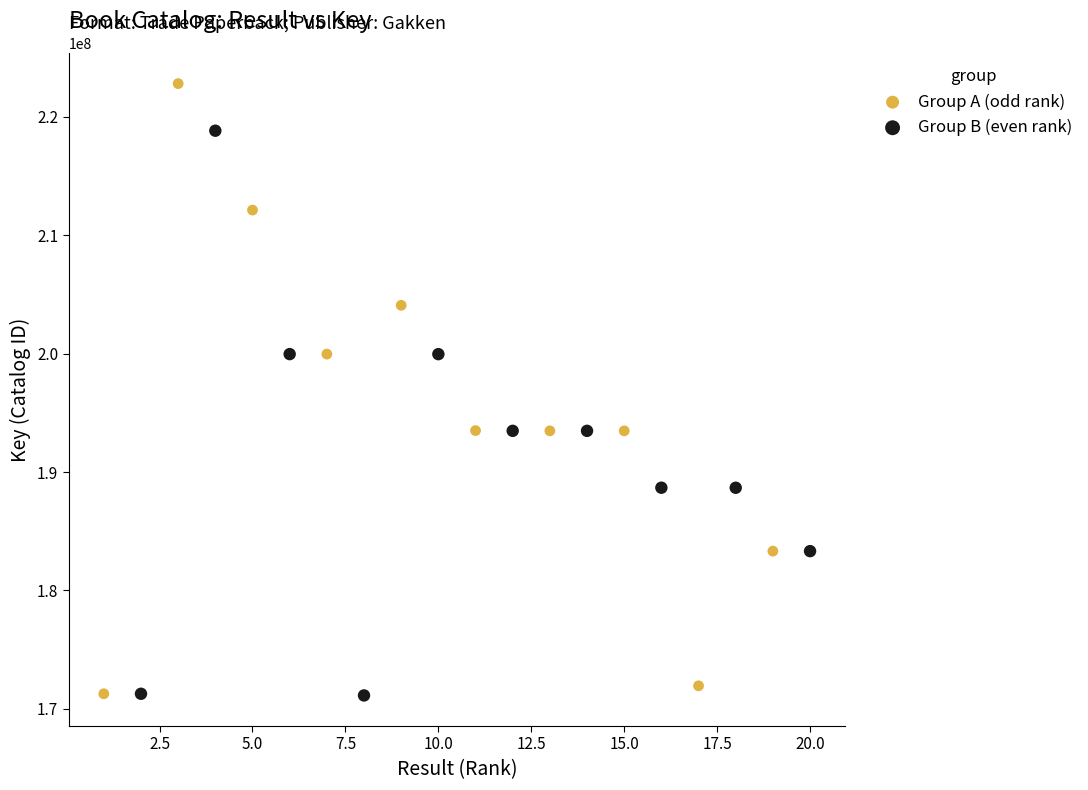

What are all the series names shown in the legend?

Group A (odd rank), Group B (even rank)